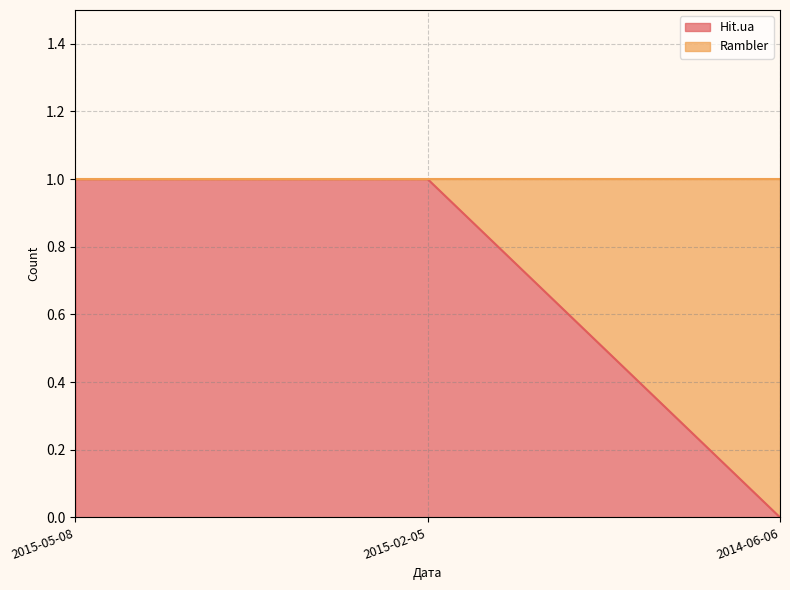

True or false: the data shows 0 at 2014-06-06.

True